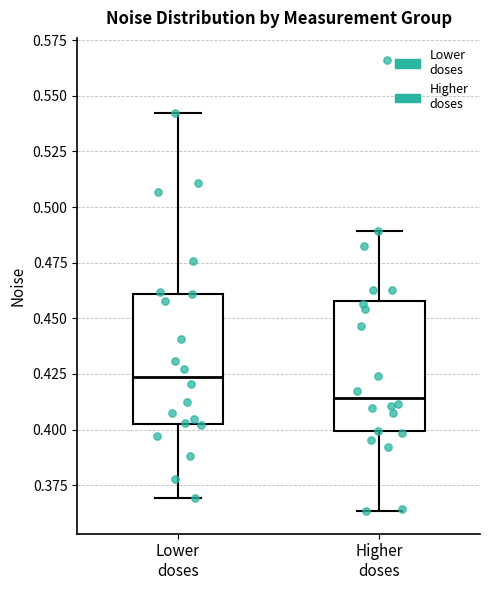

Which box has the lowest median line?

Higher doses